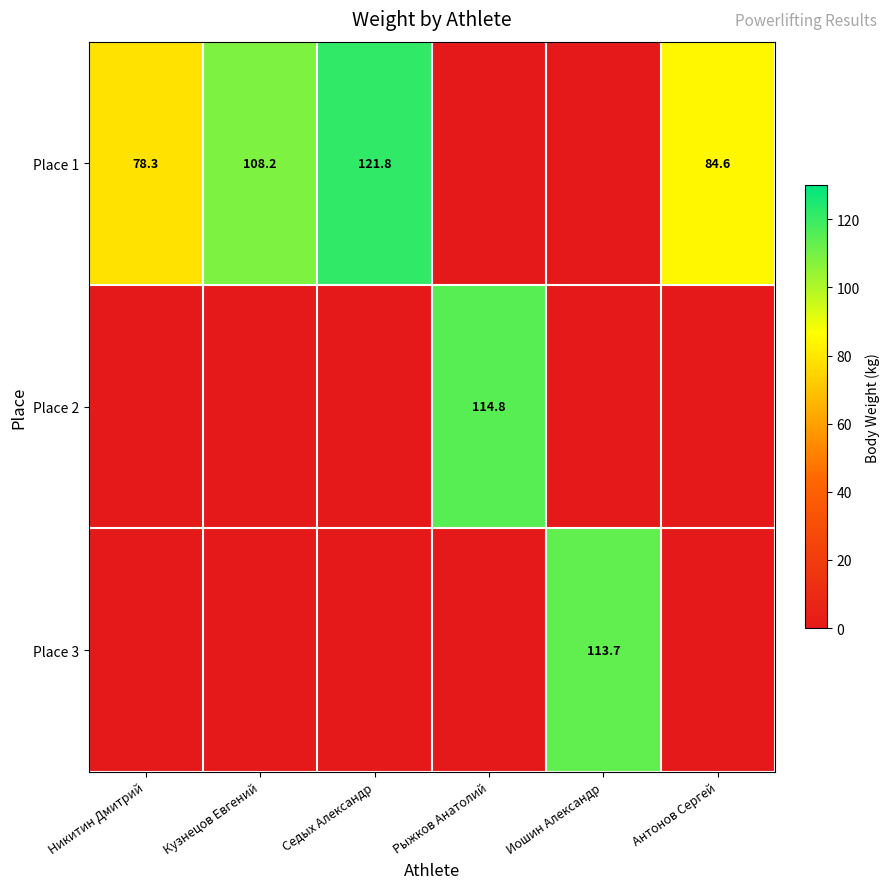

True or false: Place 1 has a value of 108.2 at Кузнецов Евгений.

True